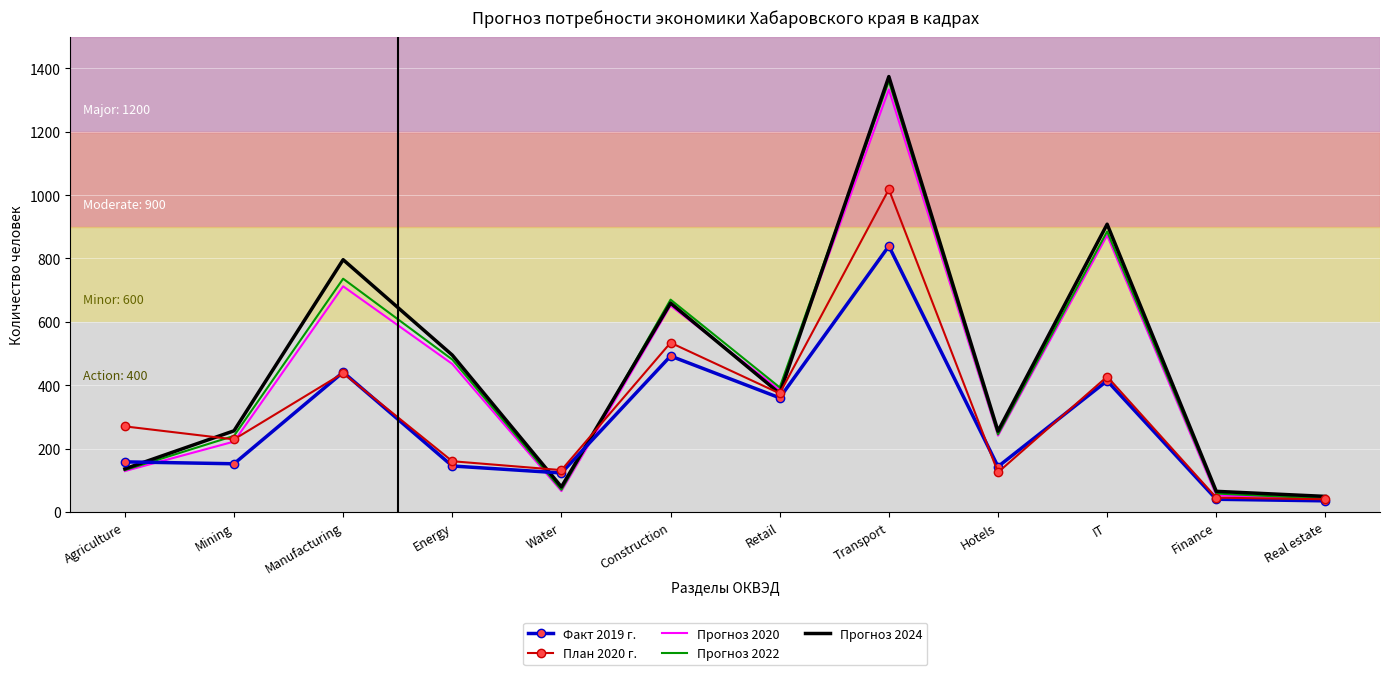

The value of Прогноз 2024 at Agriculture is 136. True or false?

True